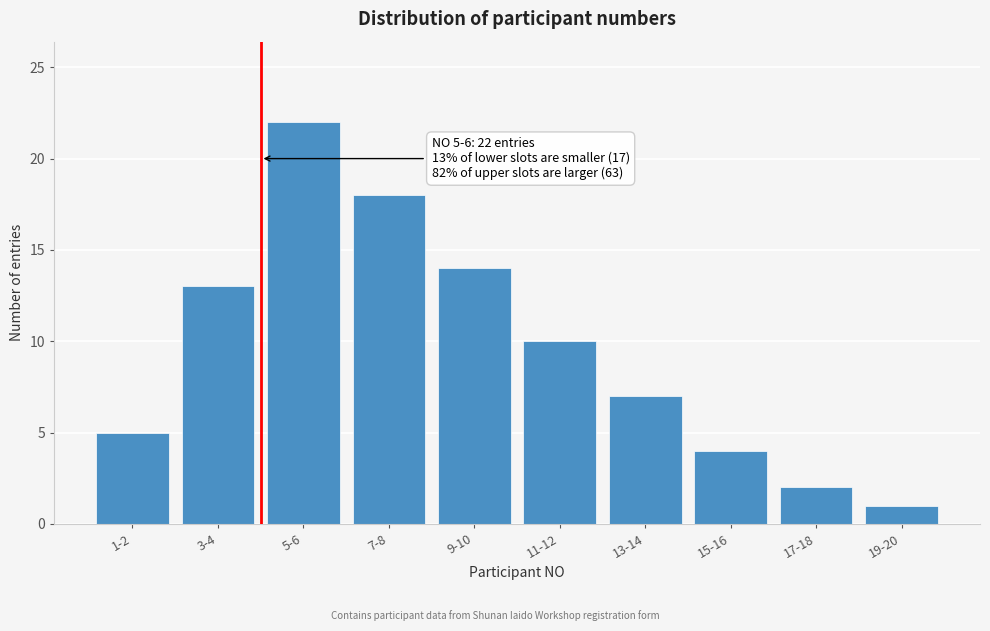

Reading right to left, list all the values displayed in this chart.

1	2	4	7	10	14	18	22	13	5